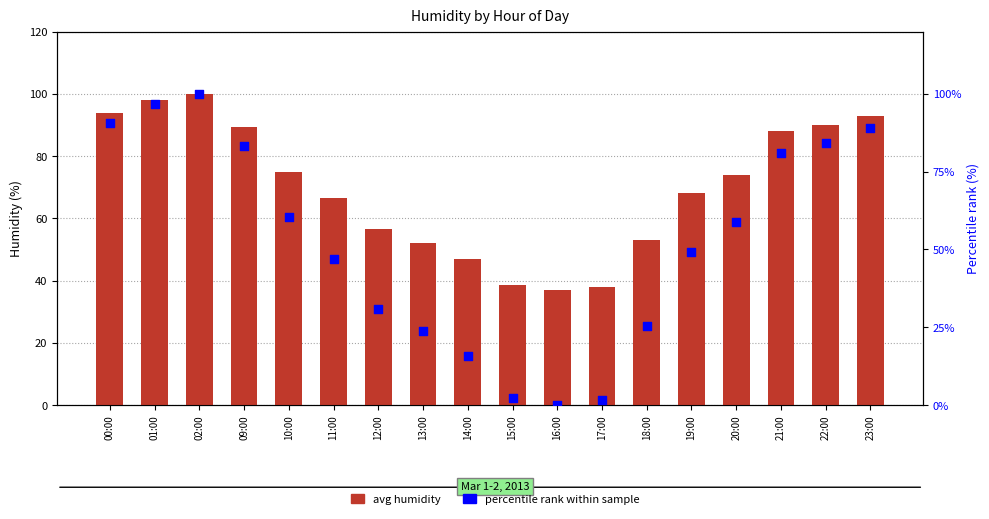

Which series has the widest spread of Y values?

percentile rank within sample